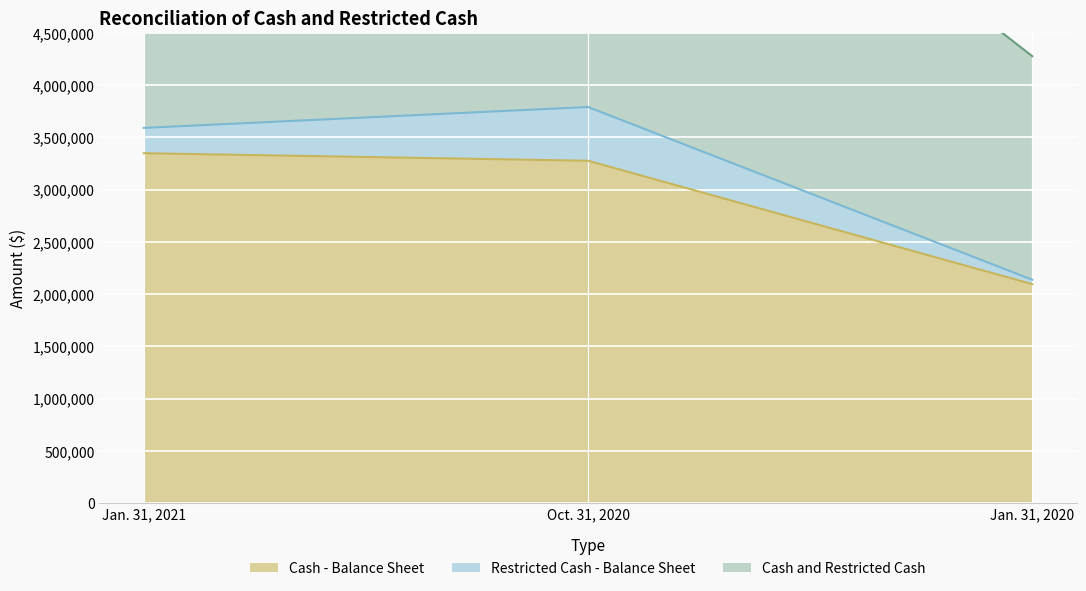

Which label corresponds to the largest value in the chart?

Oct. 31, 2020